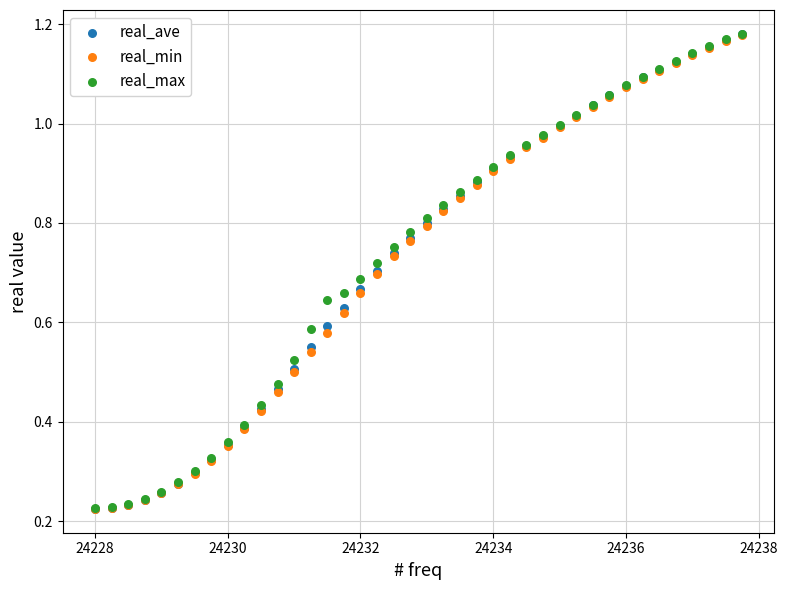

What are all the series names shown in the legend?

real_ave, real_min, real_max